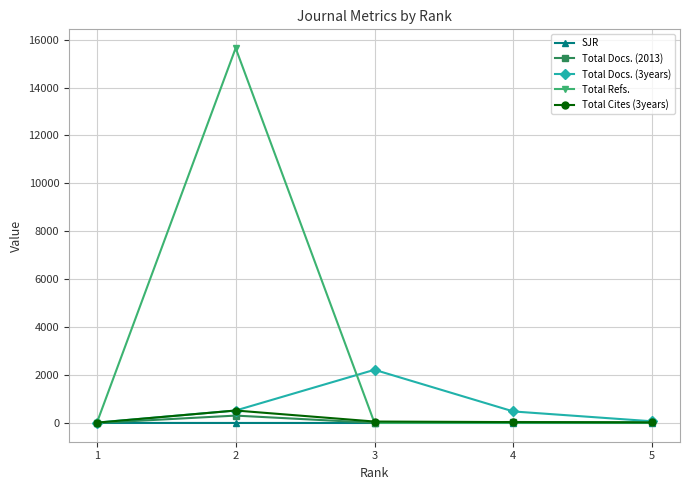

True or false: Total Docs. (3years) has more than 2 interior local peaks.

False